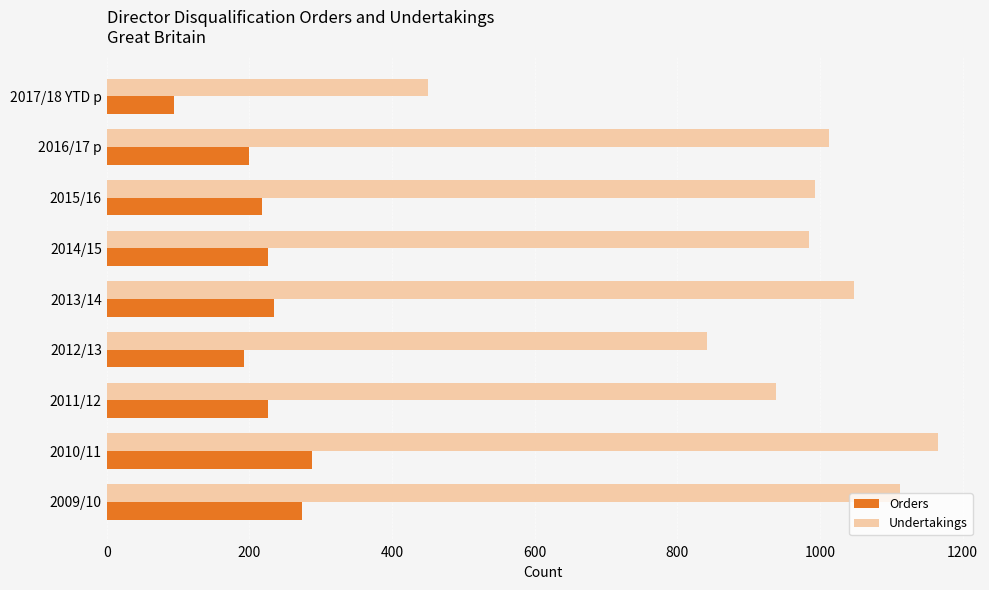

The value of Orders at 2016/17 p is 200. True or false?

True